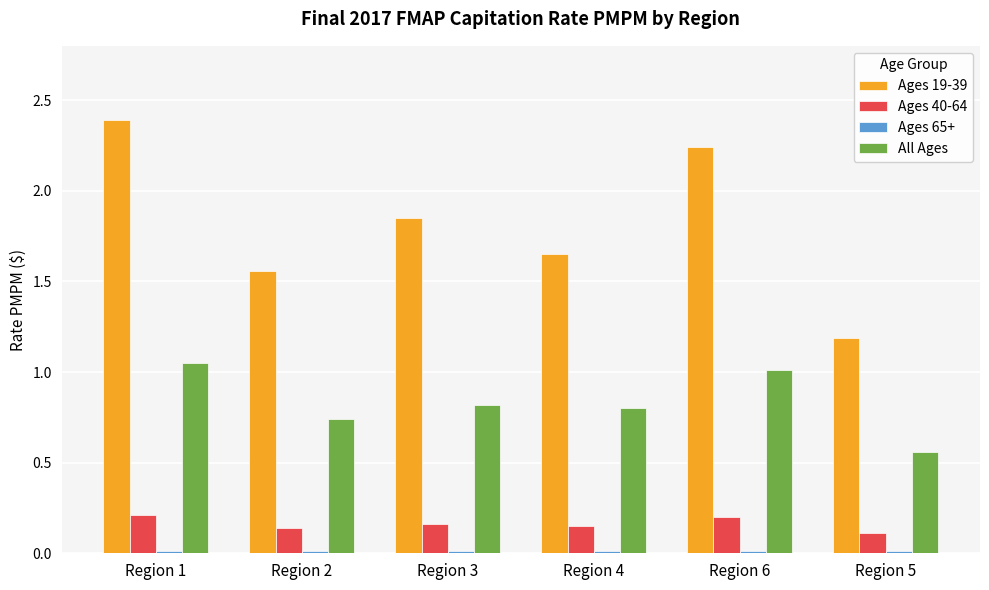

What is the label of the 2nd bar from the right?

Region 6